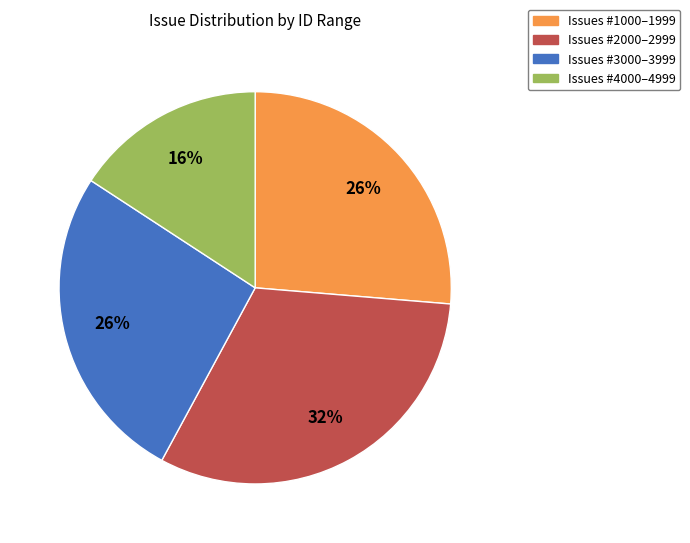

Is there a majority slice in this chart?

No